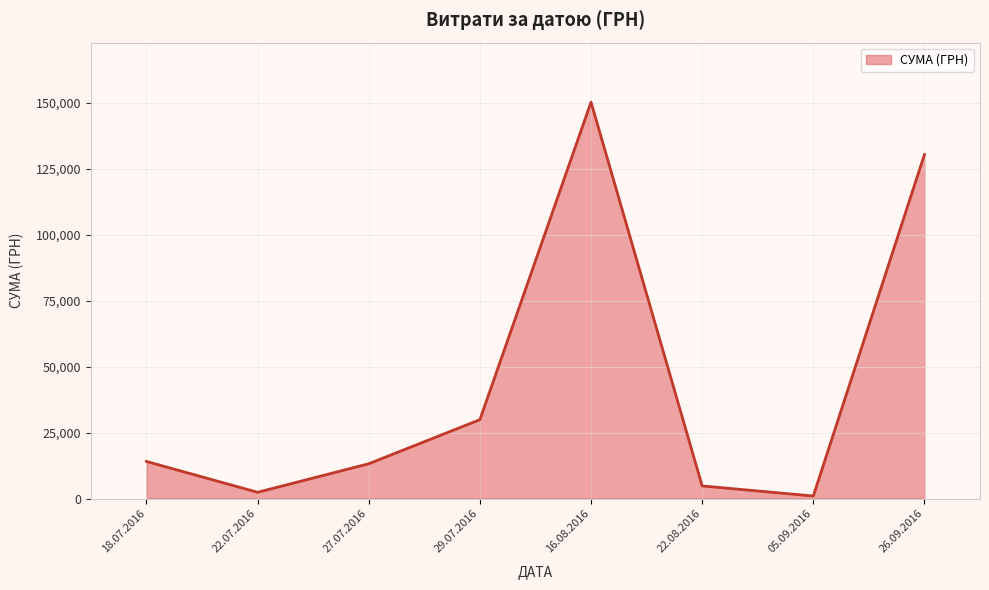

What is the difference between the second highest and second lowest values?

127962.1